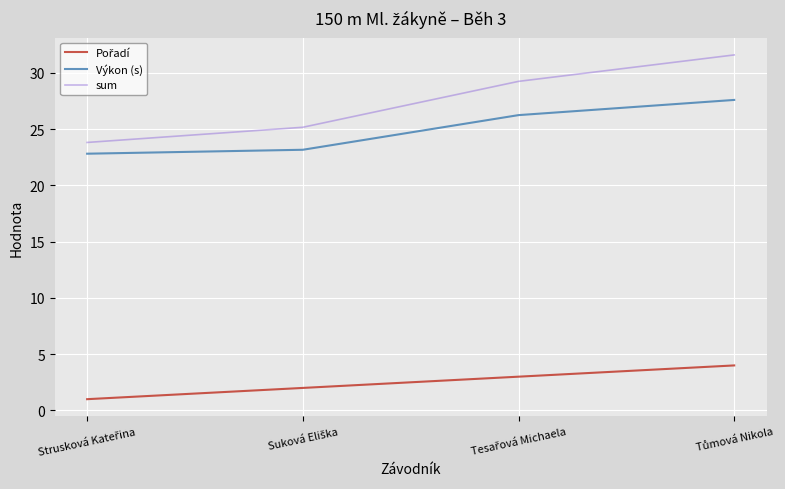

Which series has the largest range (max minus min)?

sum